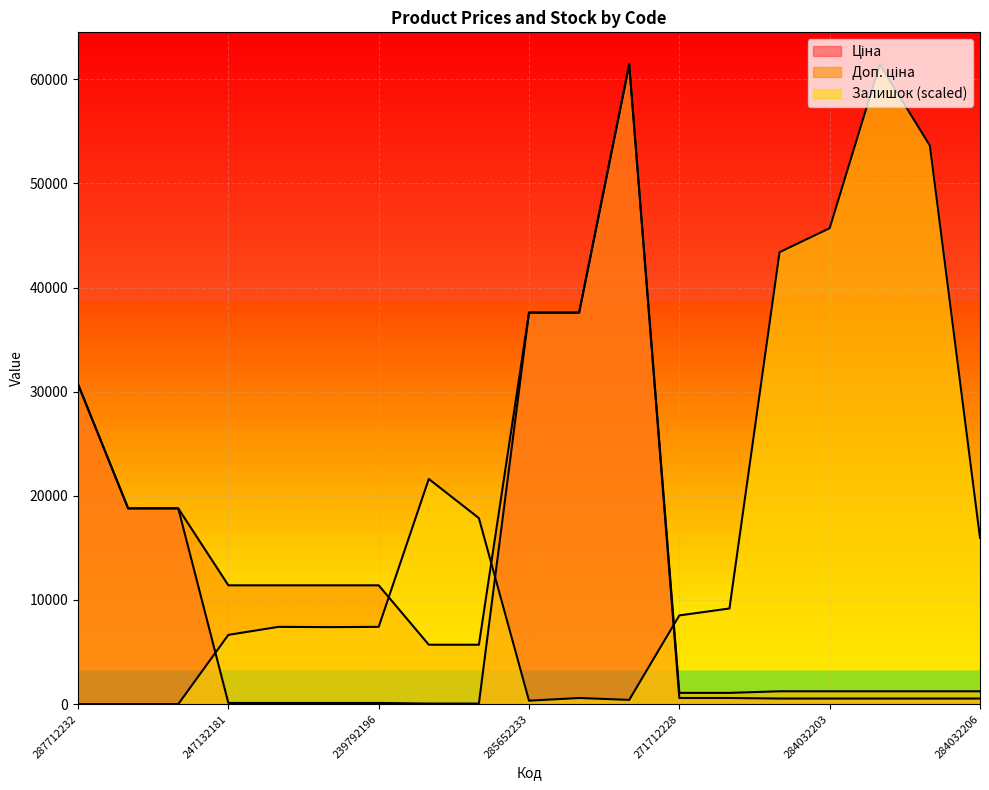

List the series in order of their peak value, lowest first.

Ціна, Доп. ціна, Залишок